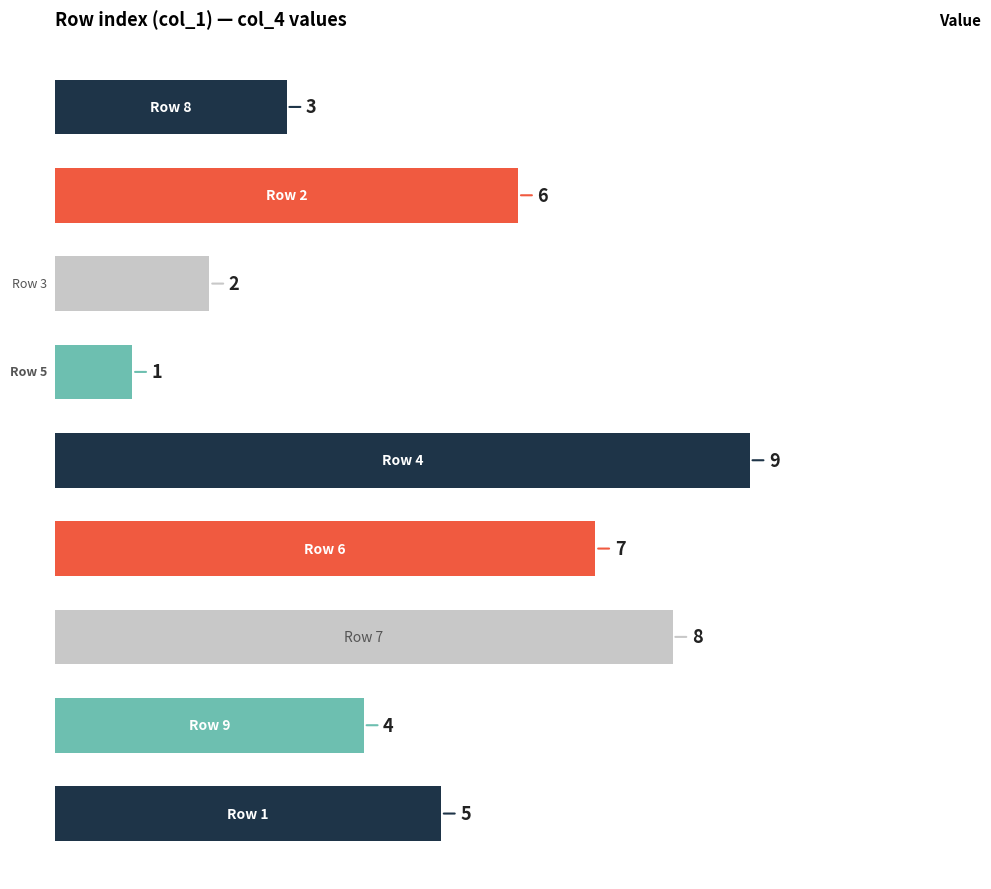

What is the average value?

5